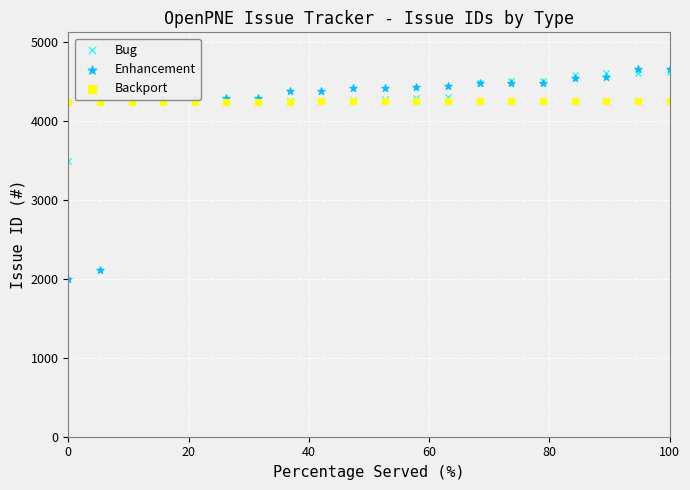

Which series has the largest Y range (max minus min)?

Enhancement